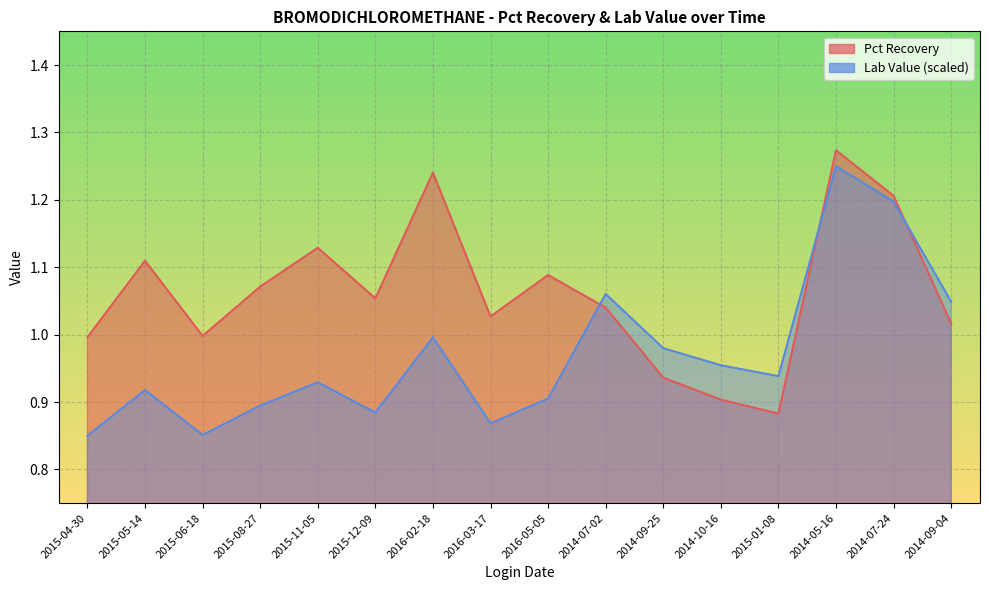

How many distinct data groups are displayed?

2